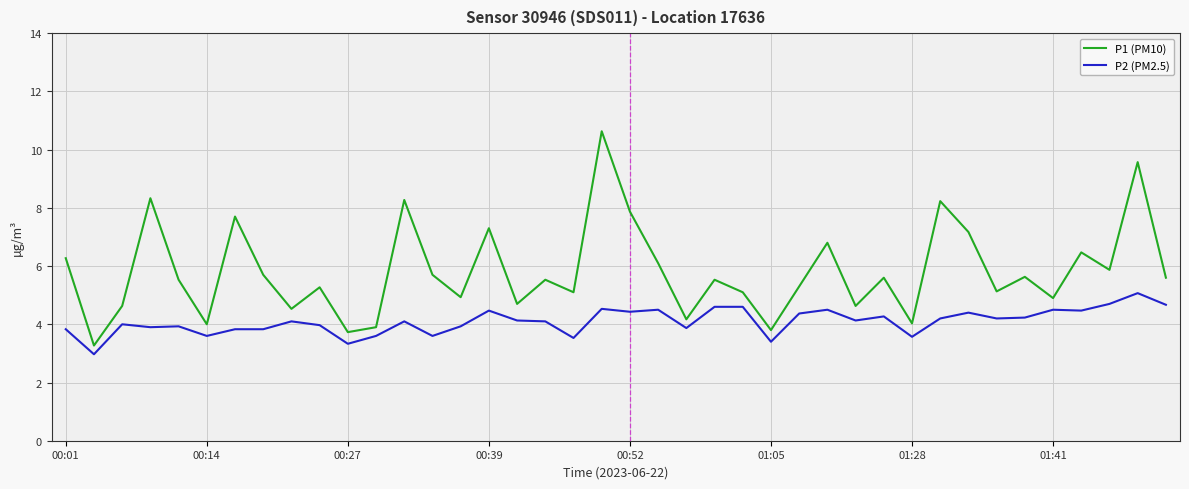

True or false: P2 (PM2.5) and P1 (PM10) intersect in this chart.

False